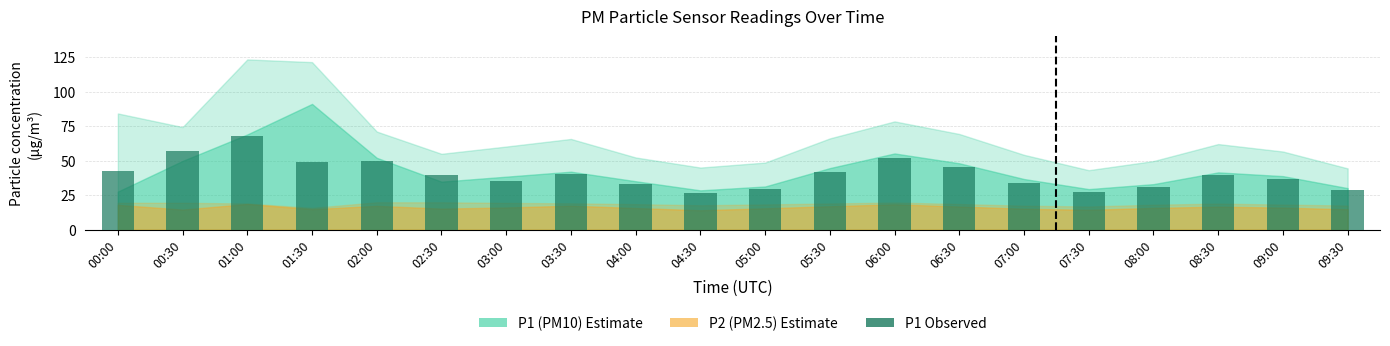

What is the maximum value shown in the chart?

68.0